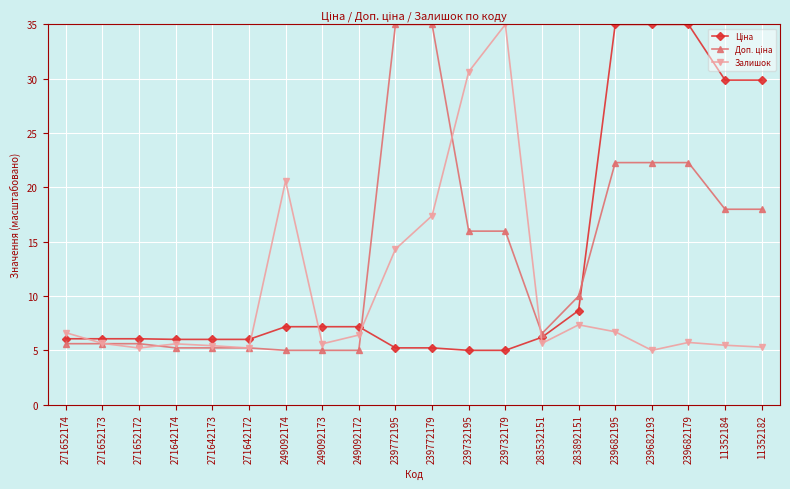

Does the chart have visible grid lines?

Yes